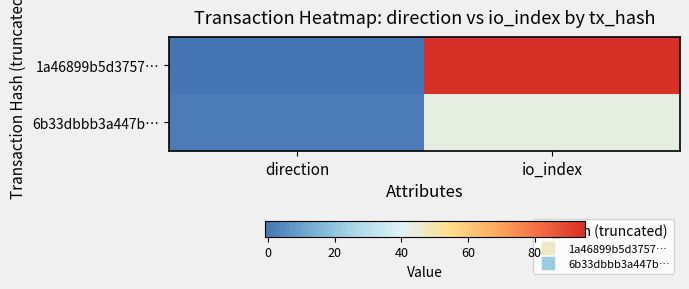

How many categories are shown in the chart?

2